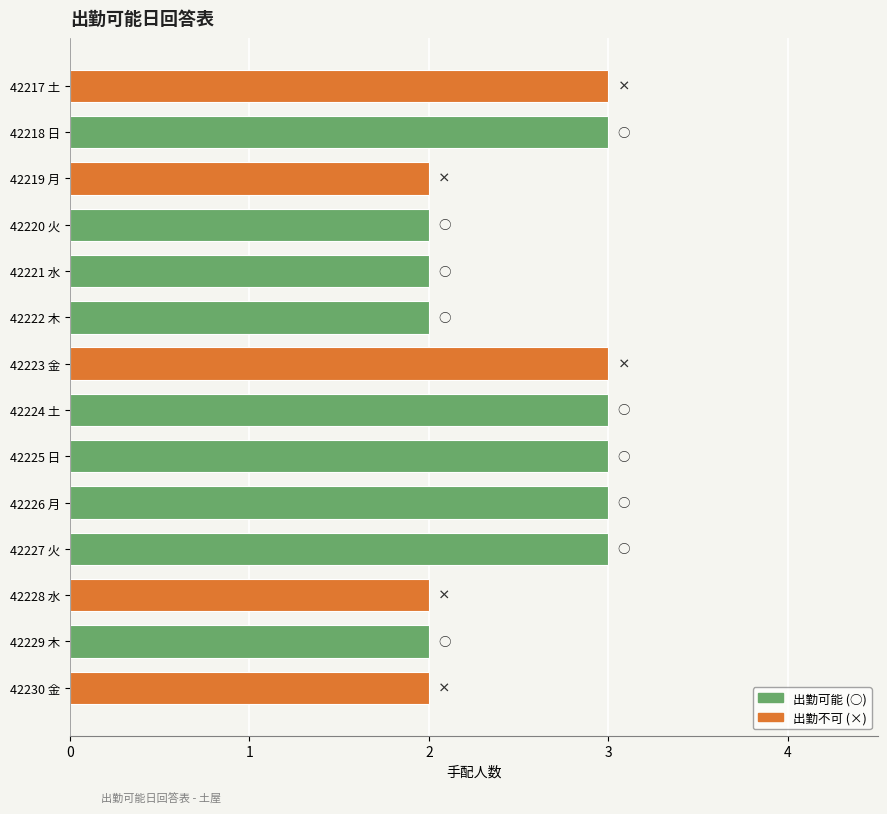

What is the value of the 5th bar from the top?

2